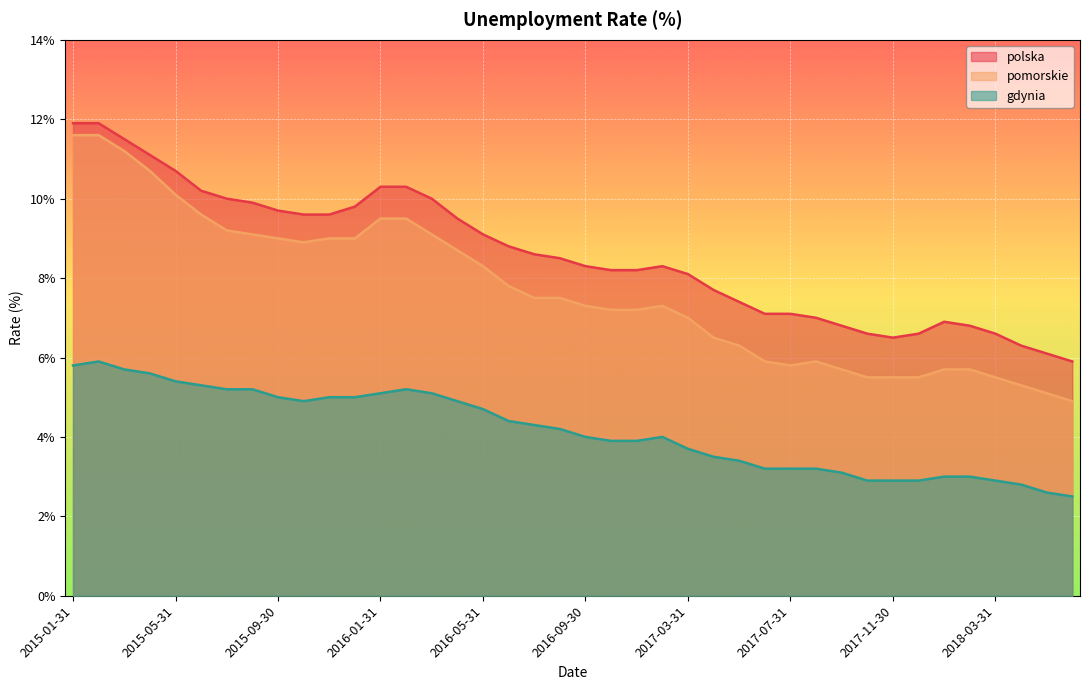

List the series in order of their overall mean, lowest first.

gdynia, pomorskie, polska